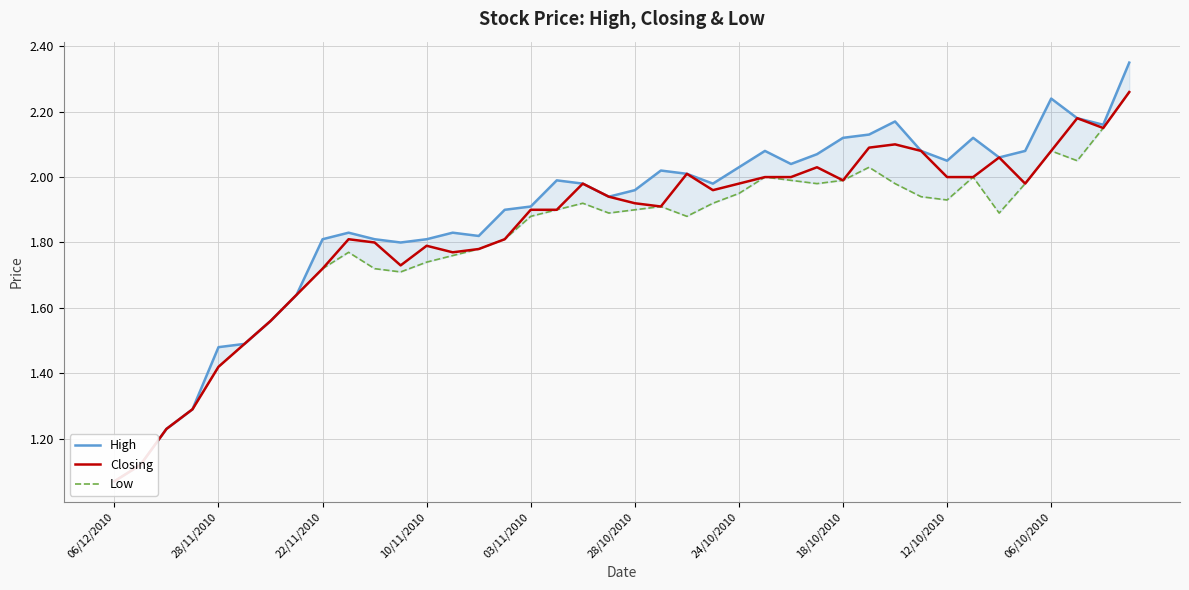

At how many categories does at least one series exceed 1?

40